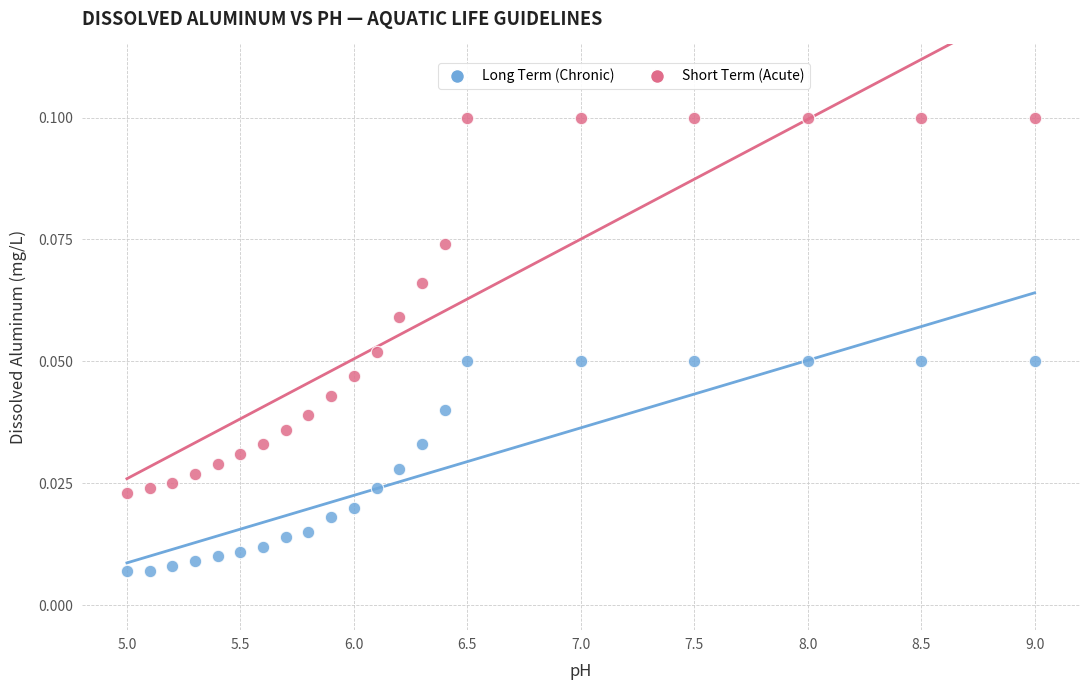

Which series contains the highest Y value?

Short Term (Acute)